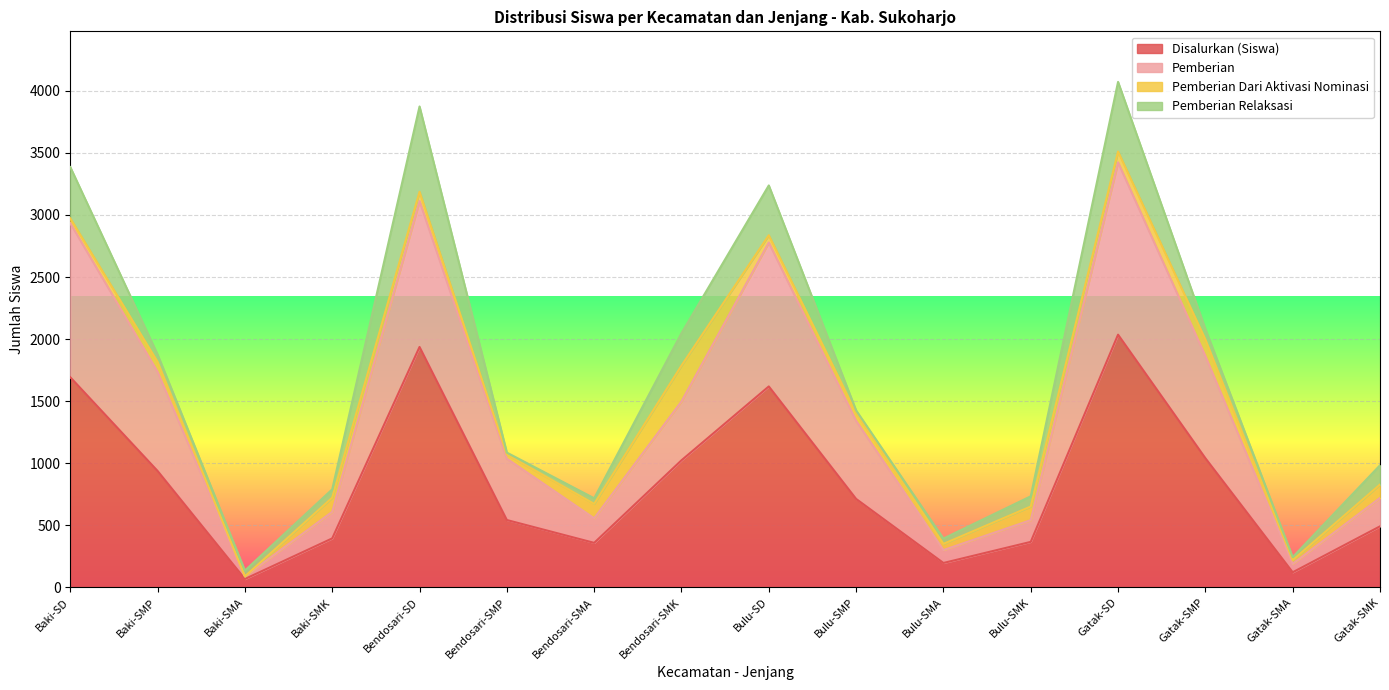

The Disalurkan (Siswa) series shows 197 at Bulu-SMA. True or false?

True